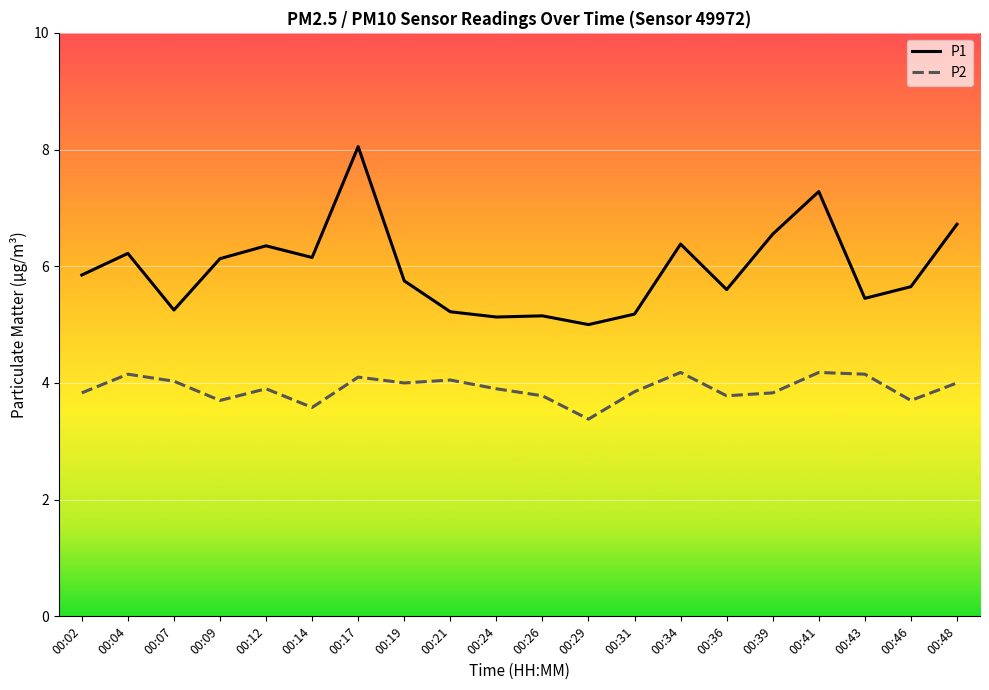

True or false: P1 and P2 intersect in this chart.

False